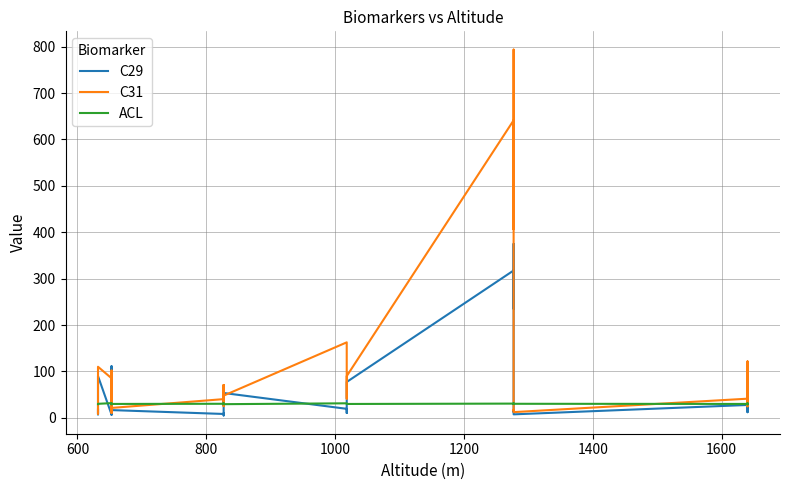

At which category does ACL reach its first local peak?

1000